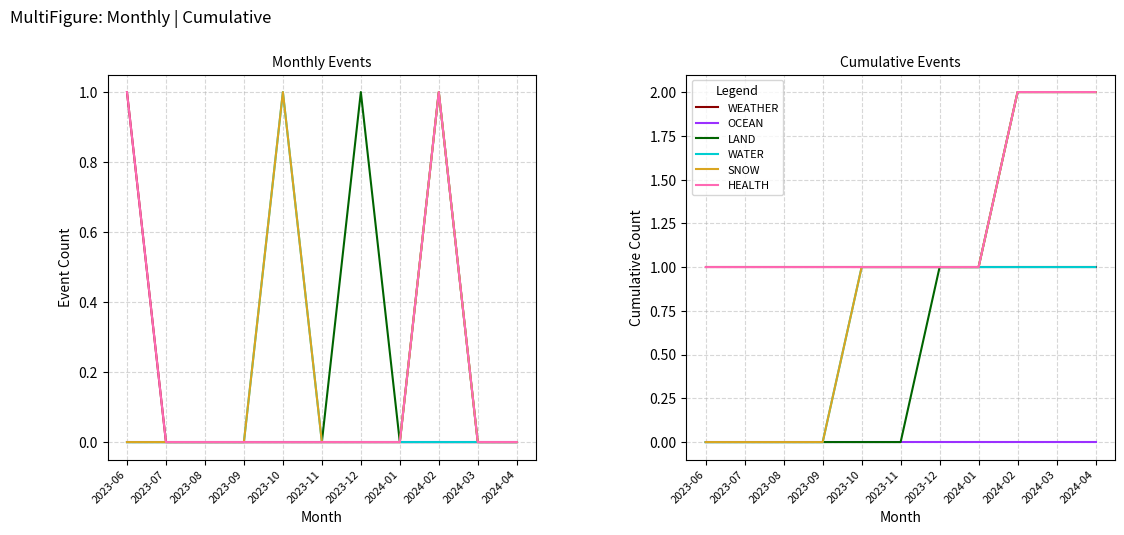

What is the highest value of the WATER series?

1